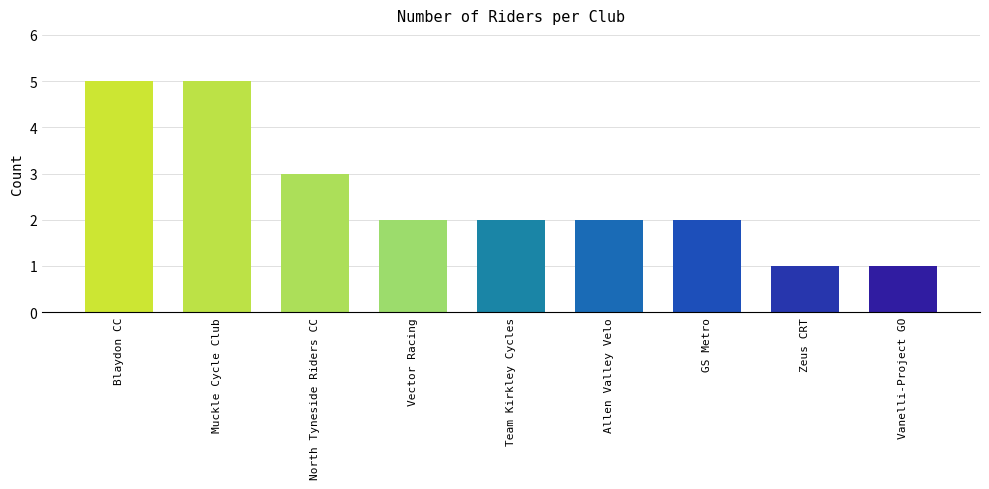

Approximately how many times larger is the value at Allen Valley Velo compared to GS Metro?

1.0